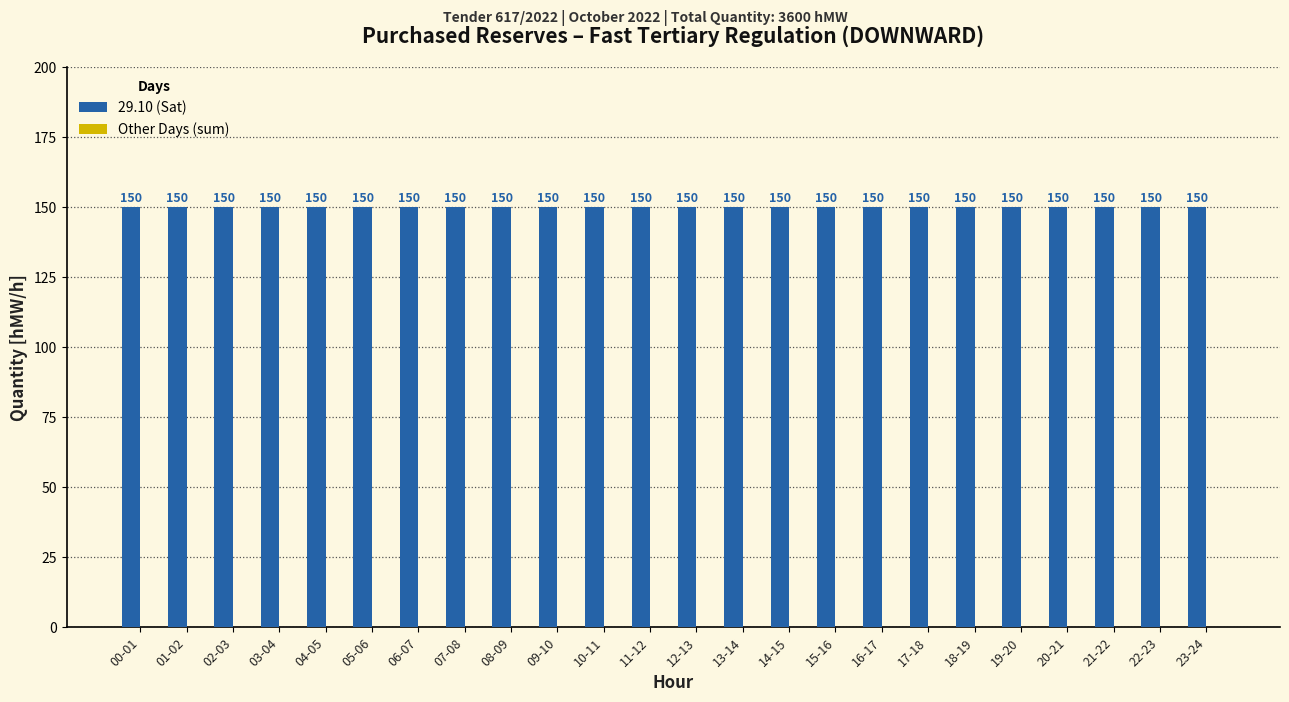

Which series has the widest spread of values?

29.10 (Sat)